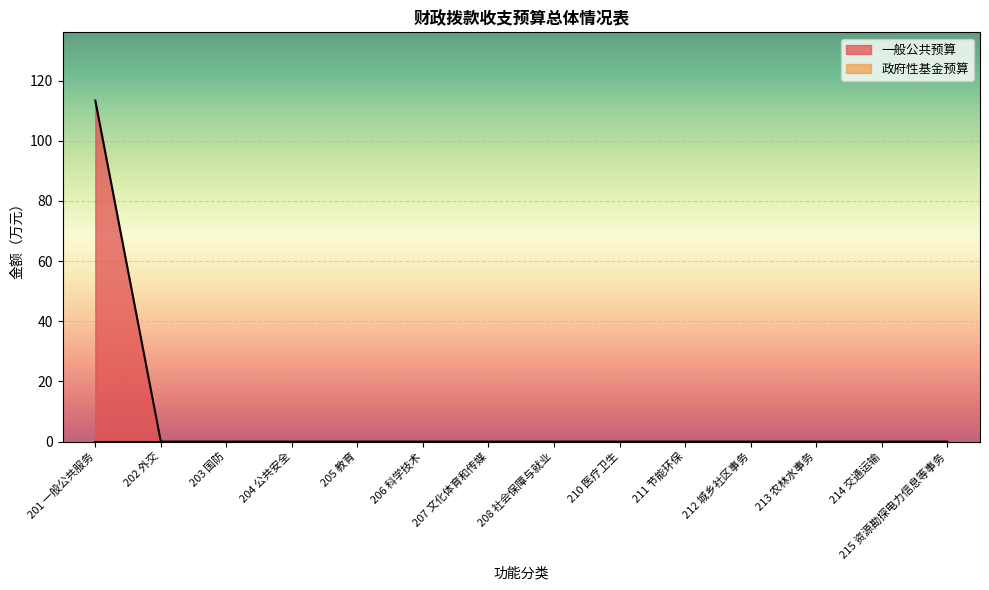

What is the difference between the maximum and second lowest values?

113.4